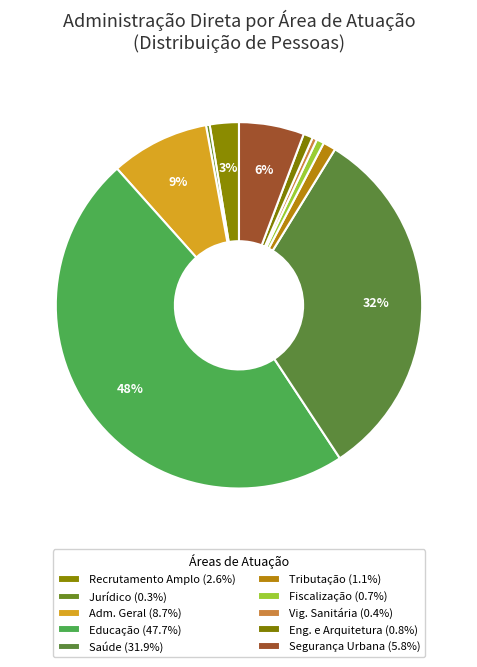

Count the number of slices in the pie.

10